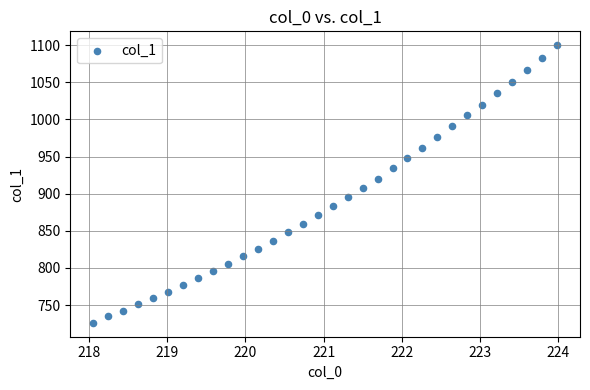

What is the range of Y values (max minus min)?

374.1